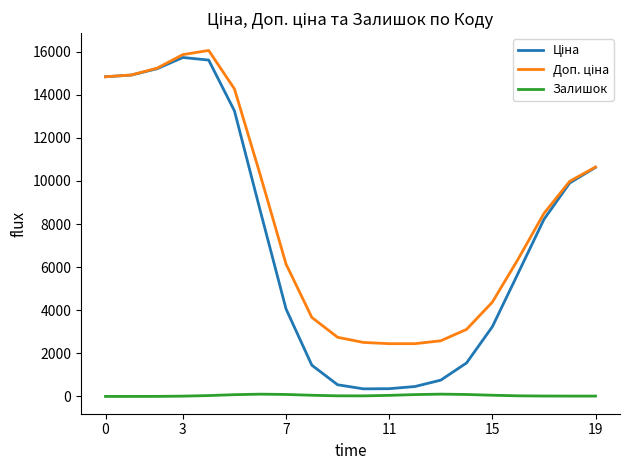

What is the maximum value shown in the chart?

16052.0